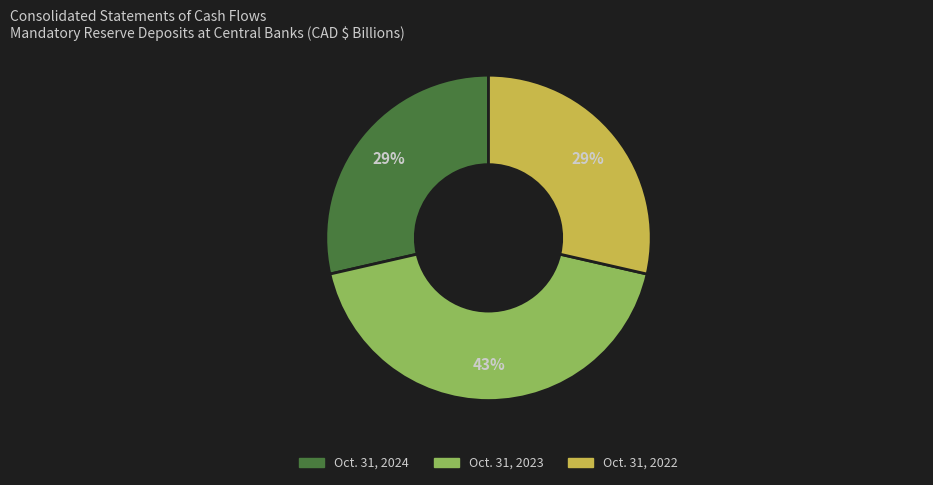

Combined, do Oct. 31, 2022 and Oct. 31, 2024 account for over 50%?

Yes